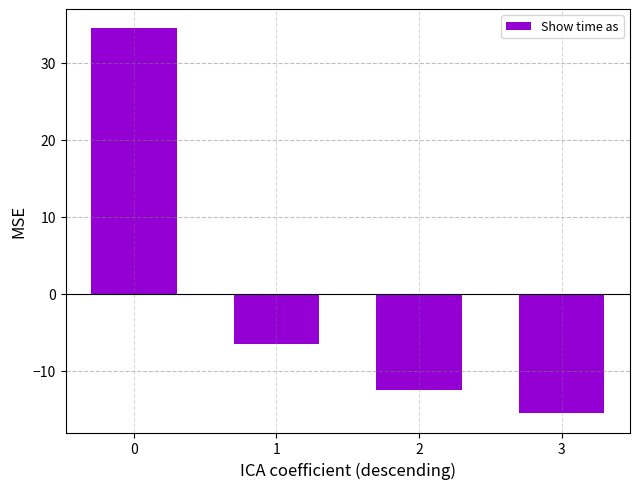

How many positive values are there?

1